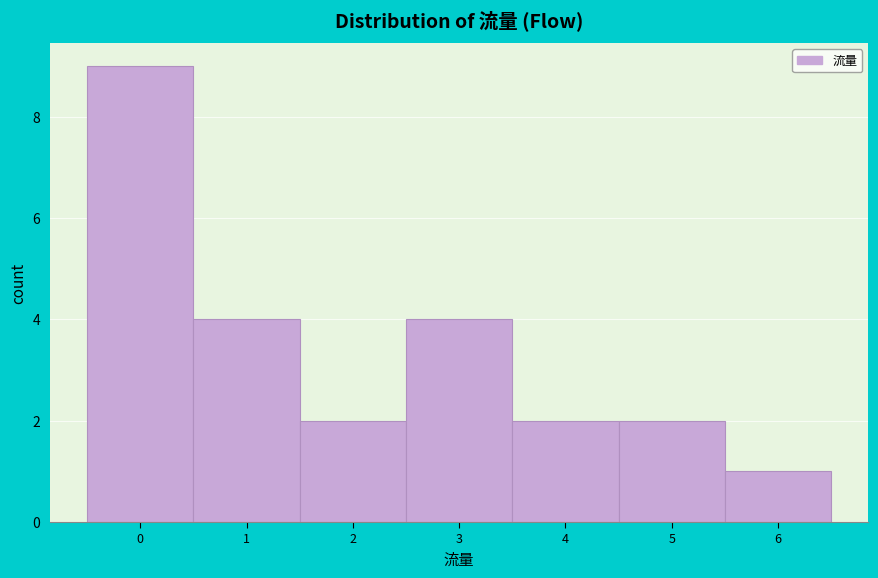

How tall is the bar that spans 0.5 to 1.5 on the x-axis? The values are not printed on the chart, so give them approximately, as read against the axis.

4